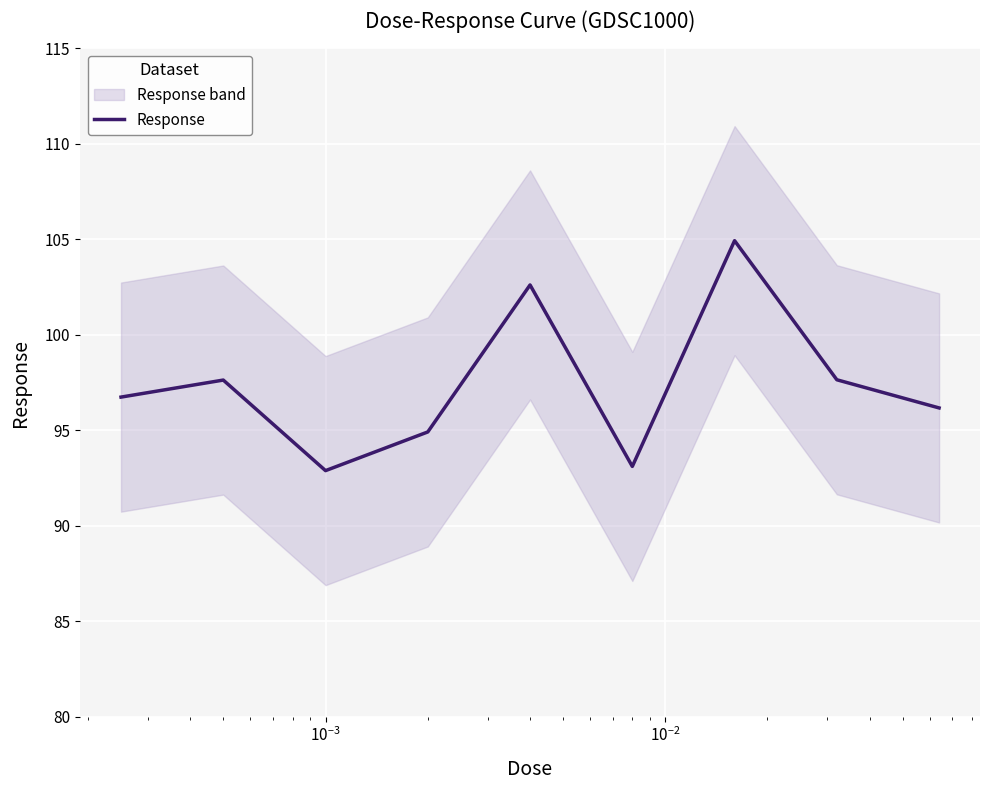

What is the value of the 9th point from the left?

96.2